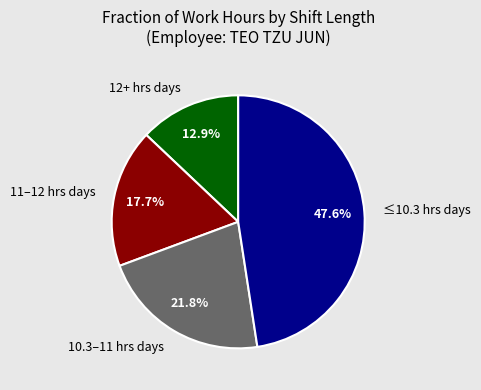

Approximately how many times larger is the value at 11–12 hrs days compared to ≤10.3 hrs days?

0.4